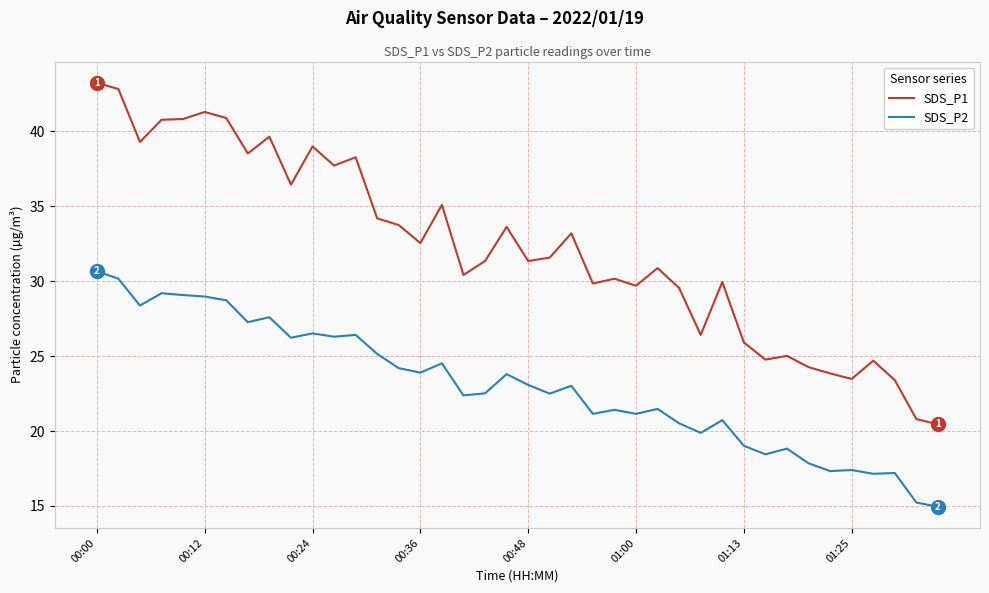

Count the number of data series in this chart.

2